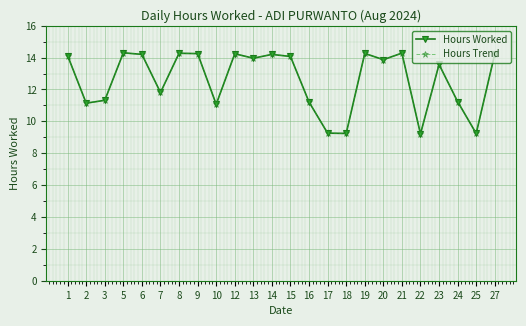

How many lines are shown in the chart?

2